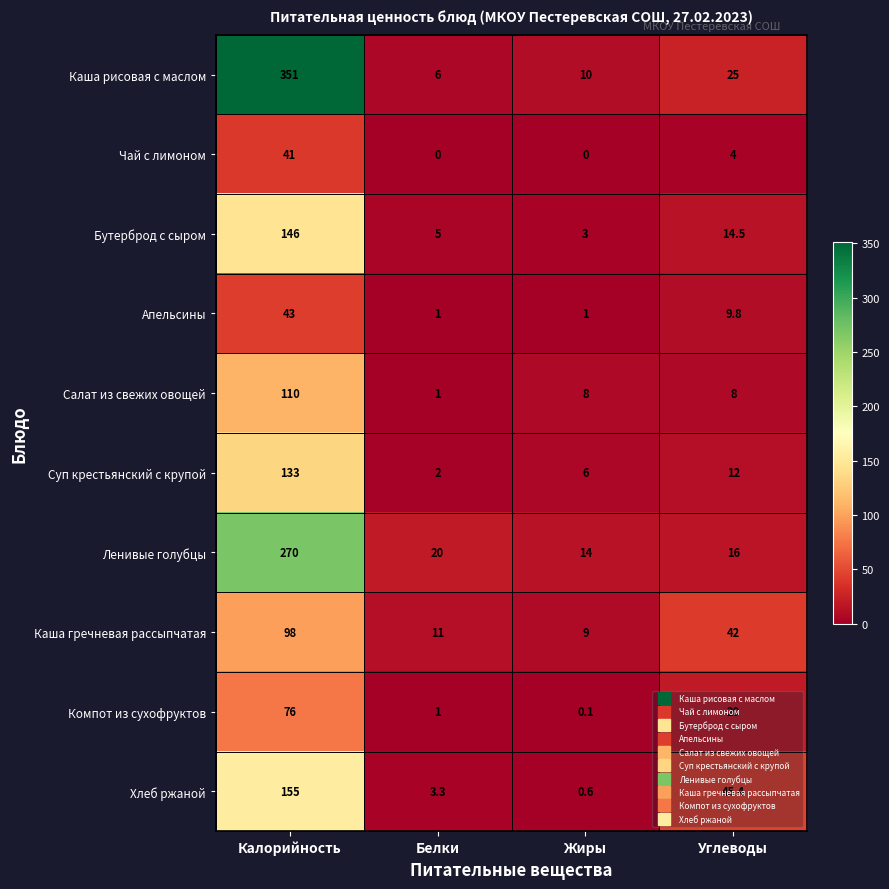

Rank the series by their maximum value, from lowest to highest.

Чай с лимоном, Апельсины, Компот из сухофруктов, Каша гречневая рассыпчатая, Салат из свежих овощей, Суп крестьянский с крупой, Бутерброд с сыром, Хлеб ржаной, Ленивые голубцы, Каша рисовая с маслом